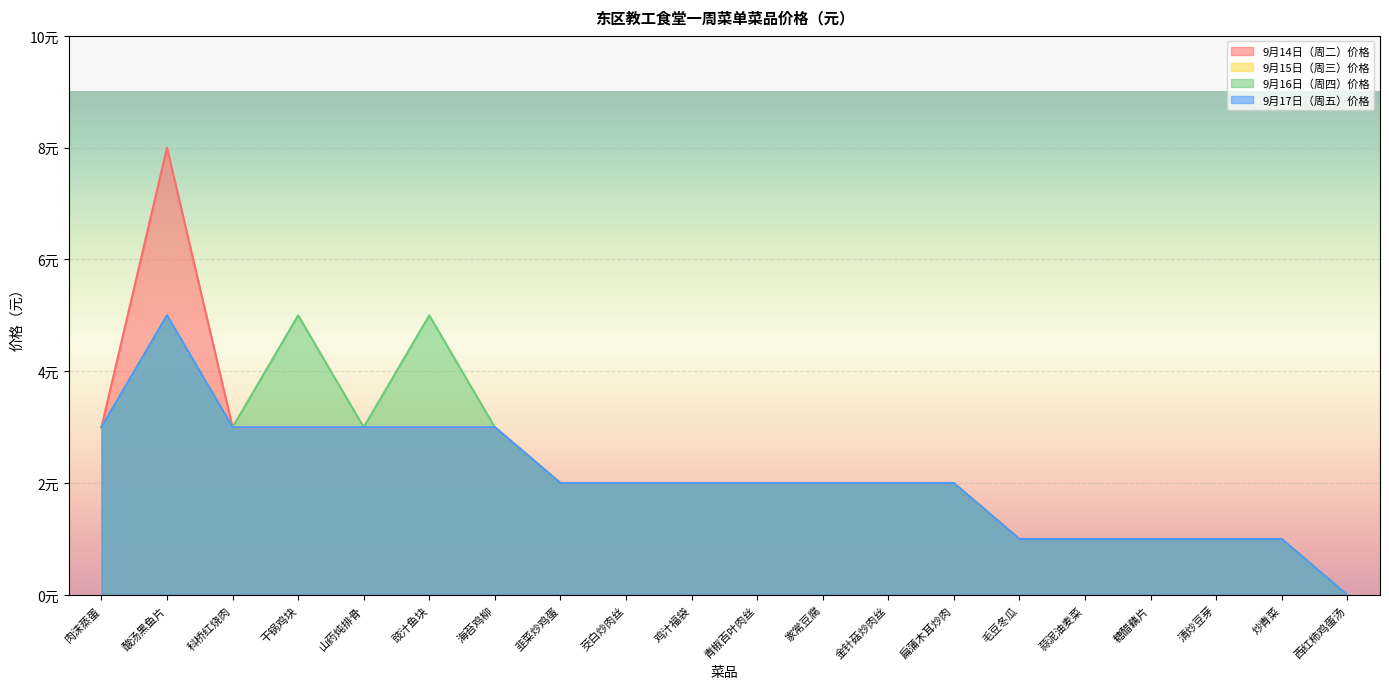

Which series changed the most between 科桥红烧肉 and 韭菜炒鸡蛋?

9月14日（周二）价格